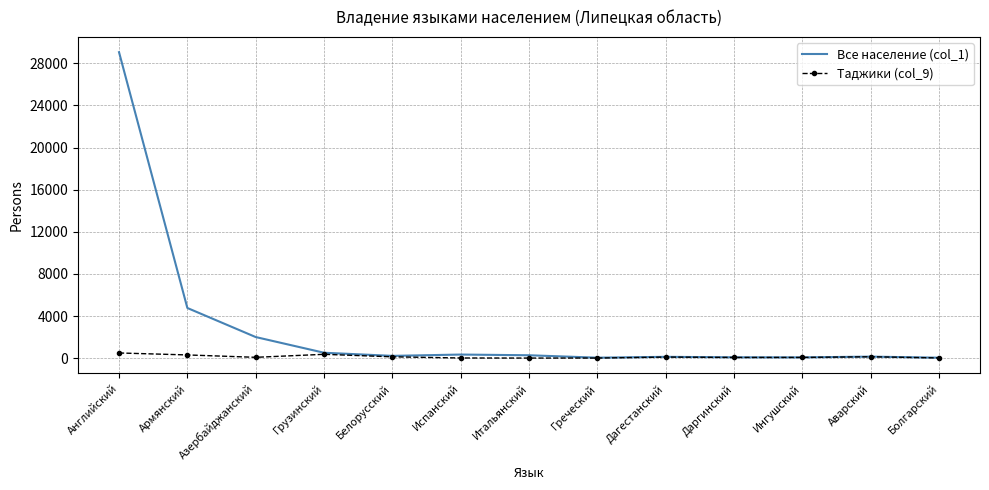

At which label does Все население (col_1) reach its peak?

Английский